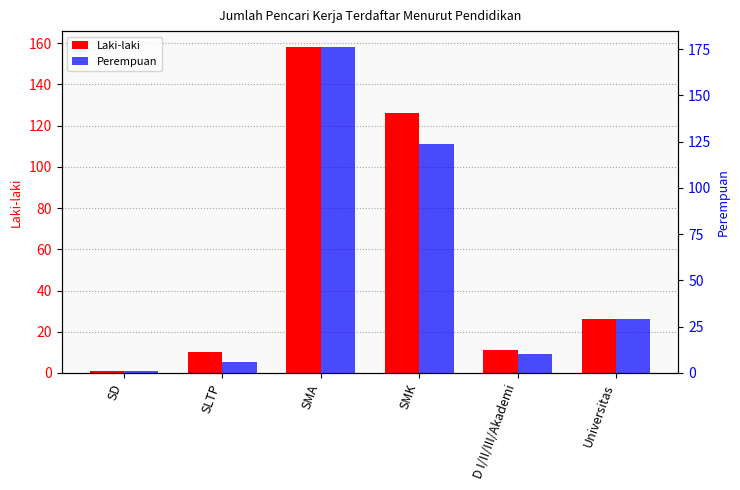

What is the approximate value of Laki-laki at SLTP?

10